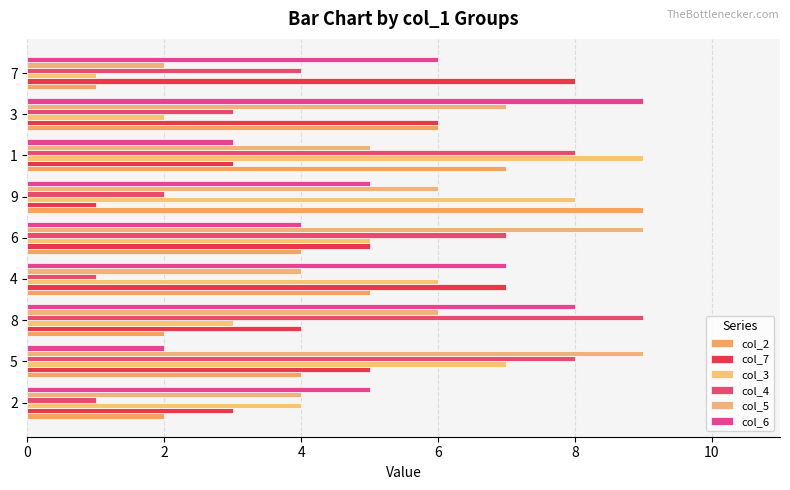

Rank the series by their maximum value, from highest to lowest.

col_2, col_3, col_4, col_5, col_6, col_7